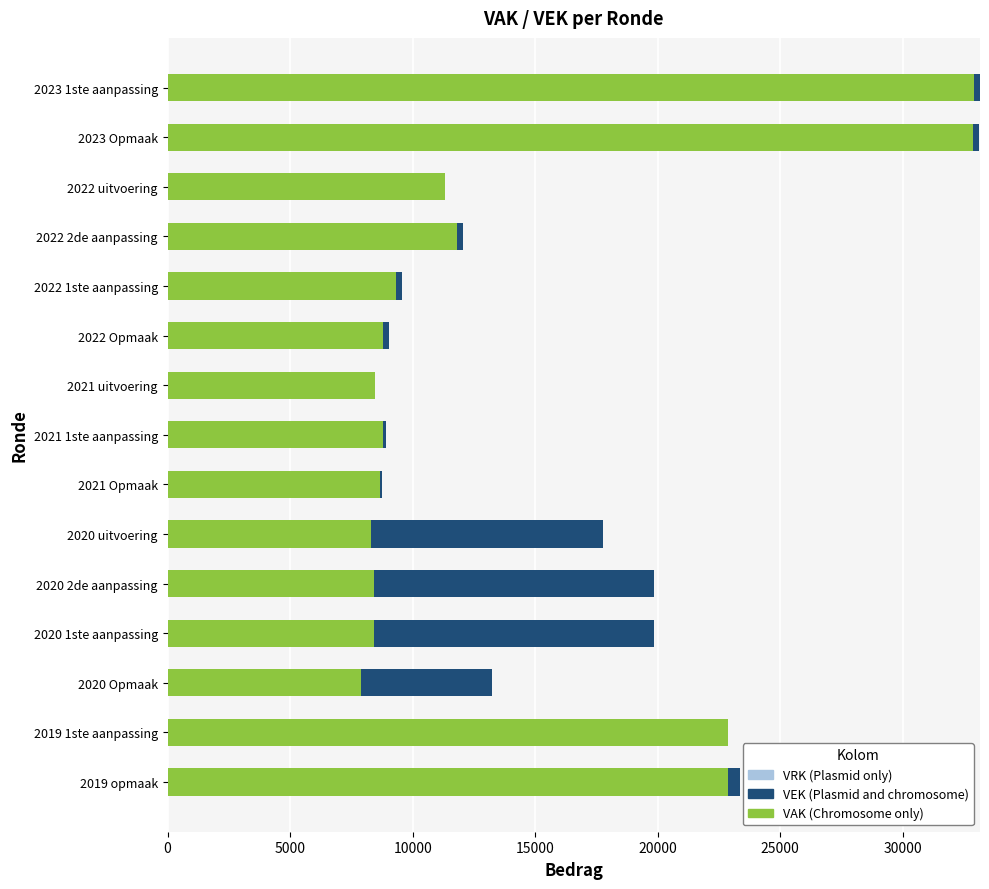

What is the total value across all series at 2020 uitvoering?

17786